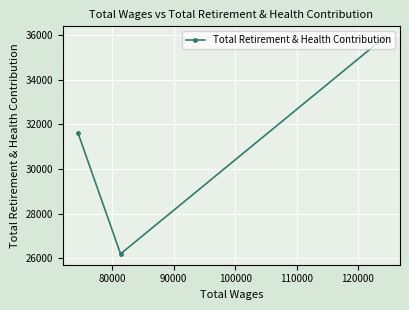

What is the greatest value displayed?

35919